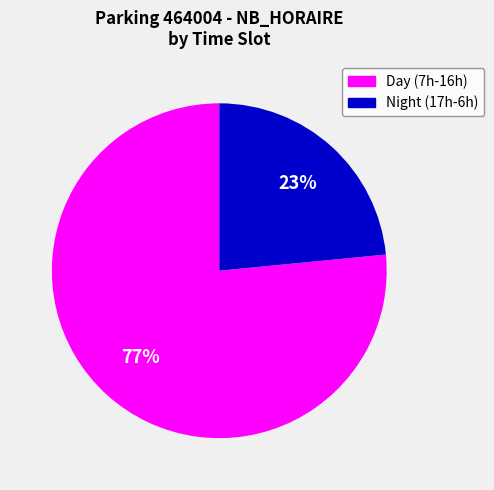

Rank the categories by value from highest to lowest.

Day (7h-16h), Night (17h-6h)